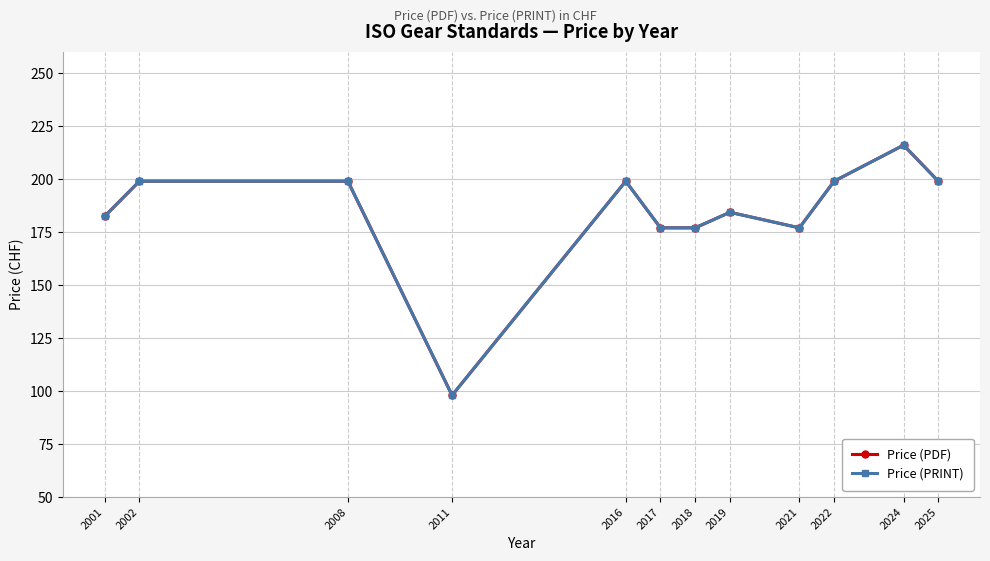

Which series has the widest spread of values?

Price (PDF)